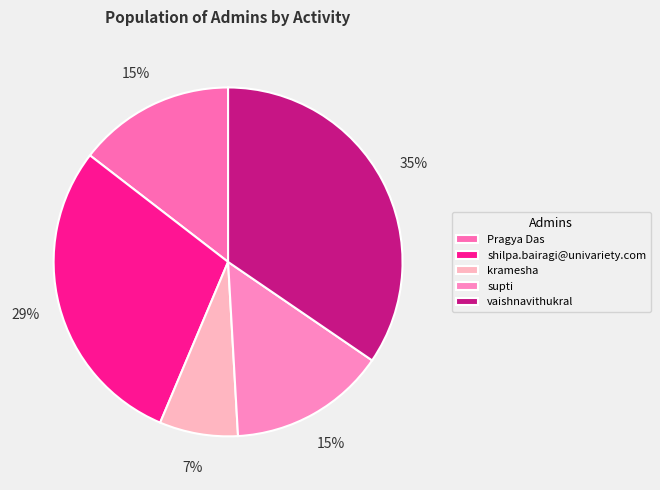

To the nearest percent, what is the combined percentage of vaishnavithukral and kramesha?

42%